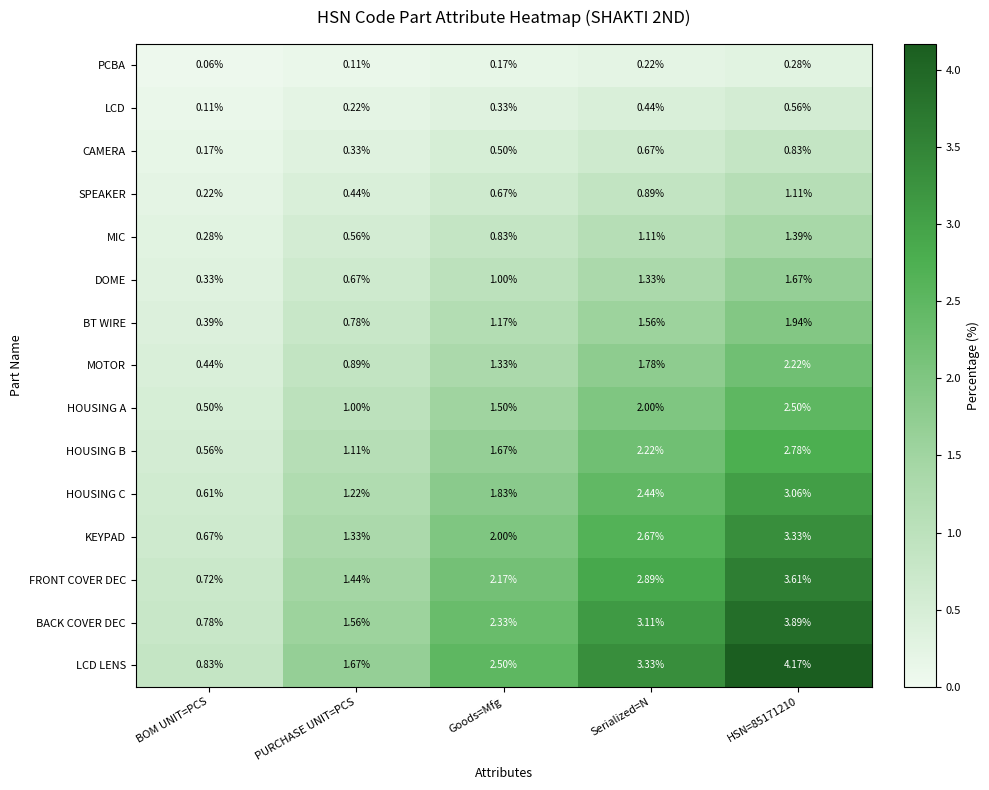

Which series has the largest total across all categories?

LCD LENS